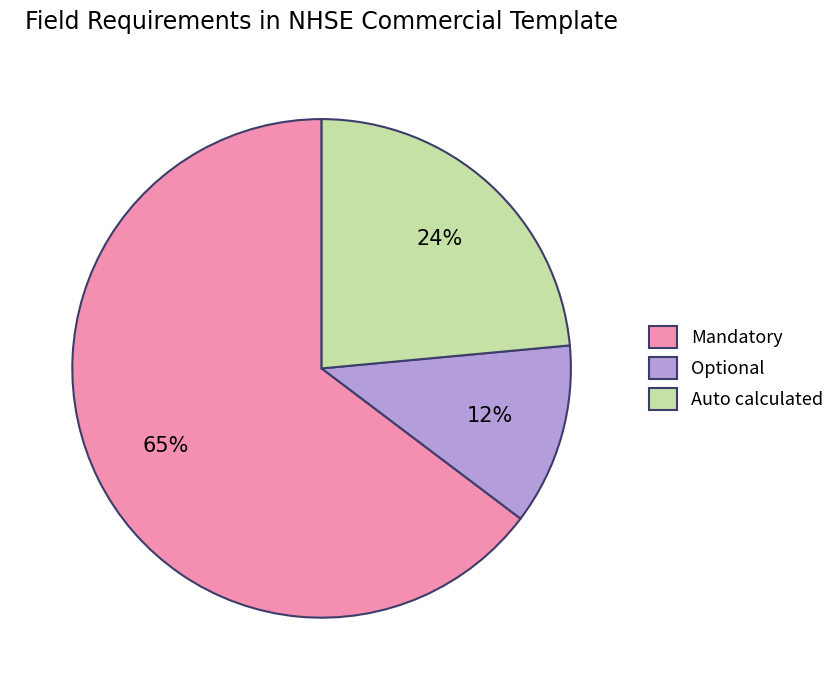

True or false: Mandatory accounts for 65% of the total.

True